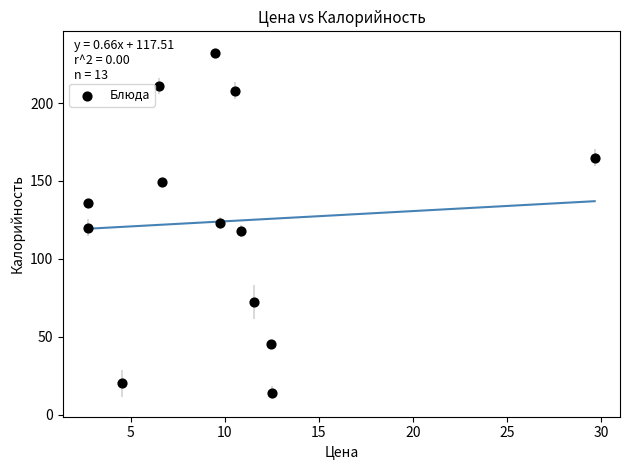

What is the range of Y values (max minus min)?

218